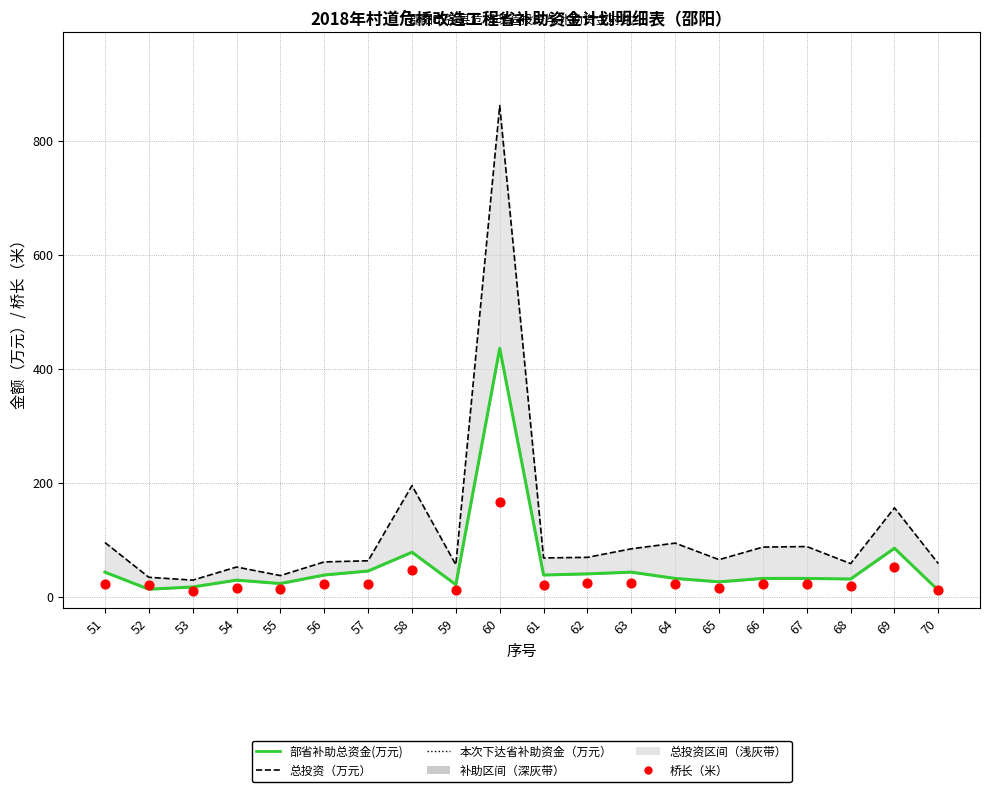

Which series reaches the minimum Y coordinate?

桥长（米）